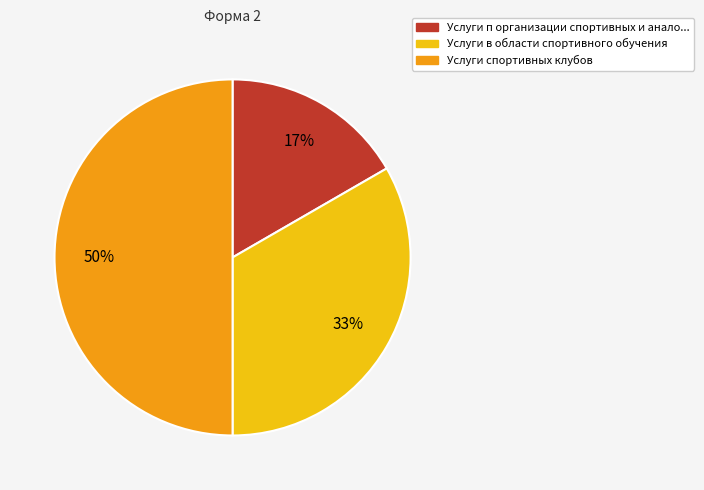

True or false: Услуги спортивных клубов accounts for 50% of the total.

True